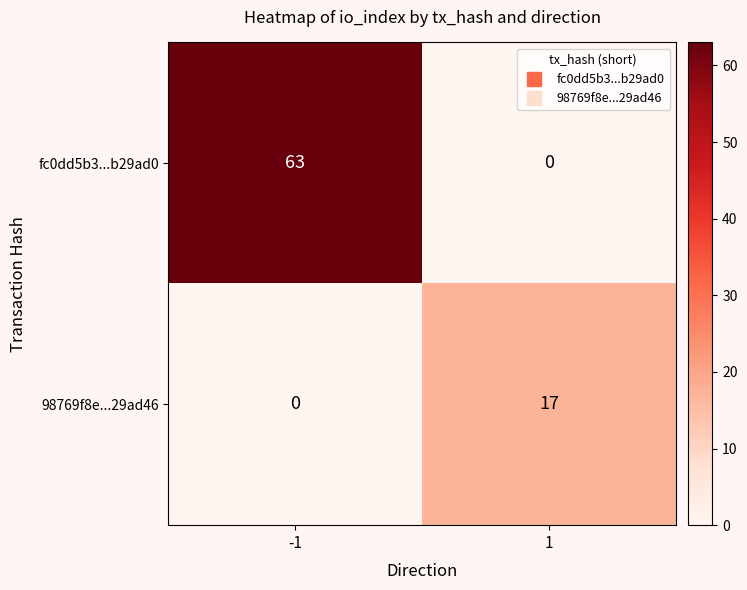

What is the maximum value shown in the chart?

63